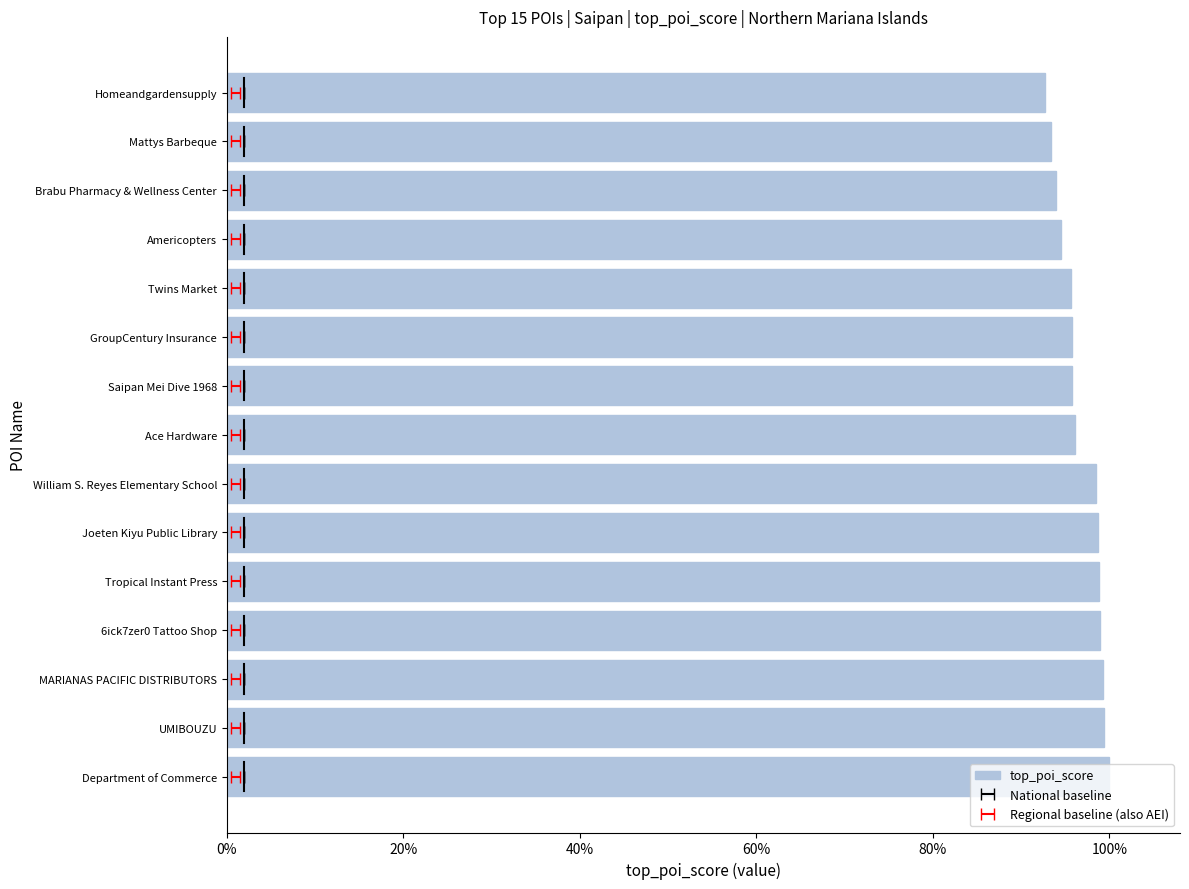

Read the value at Department of Commerce.

1.0